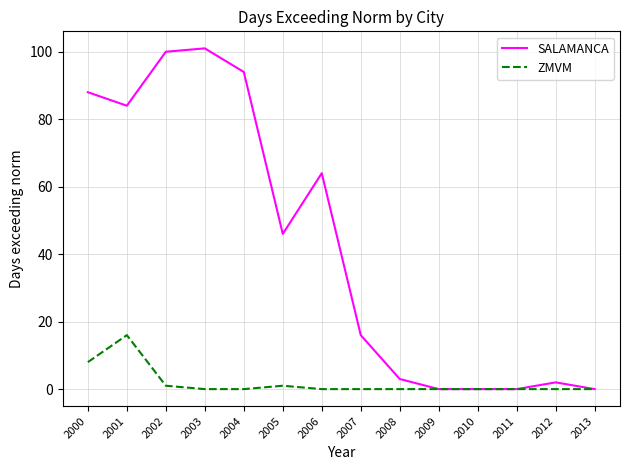

What is the difference between the highest and lowest values at 2007?

16